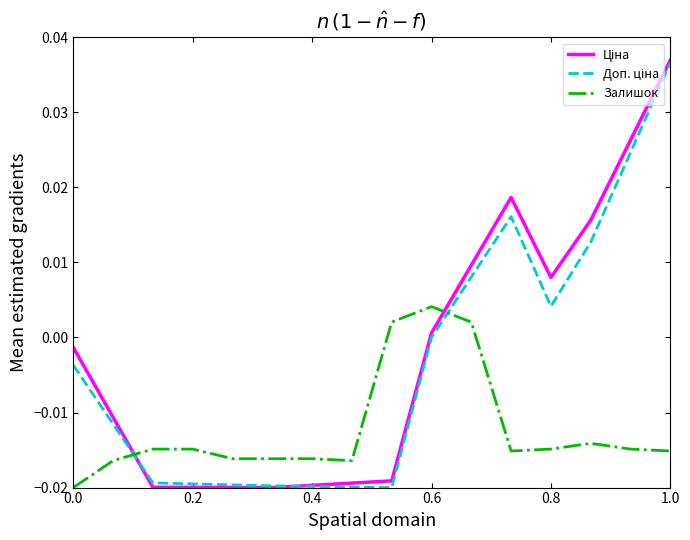

Does the chart display data point markers on the line(s)?

No